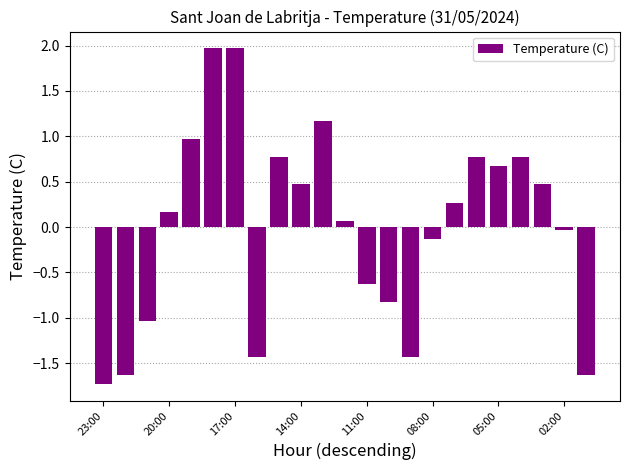

What is the difference between the maximum and second lowest values?

3.6